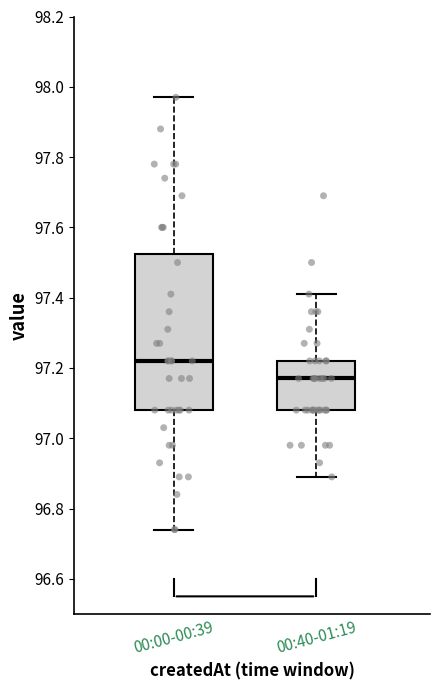

Which box has the lowest median line?

00:40-01:19